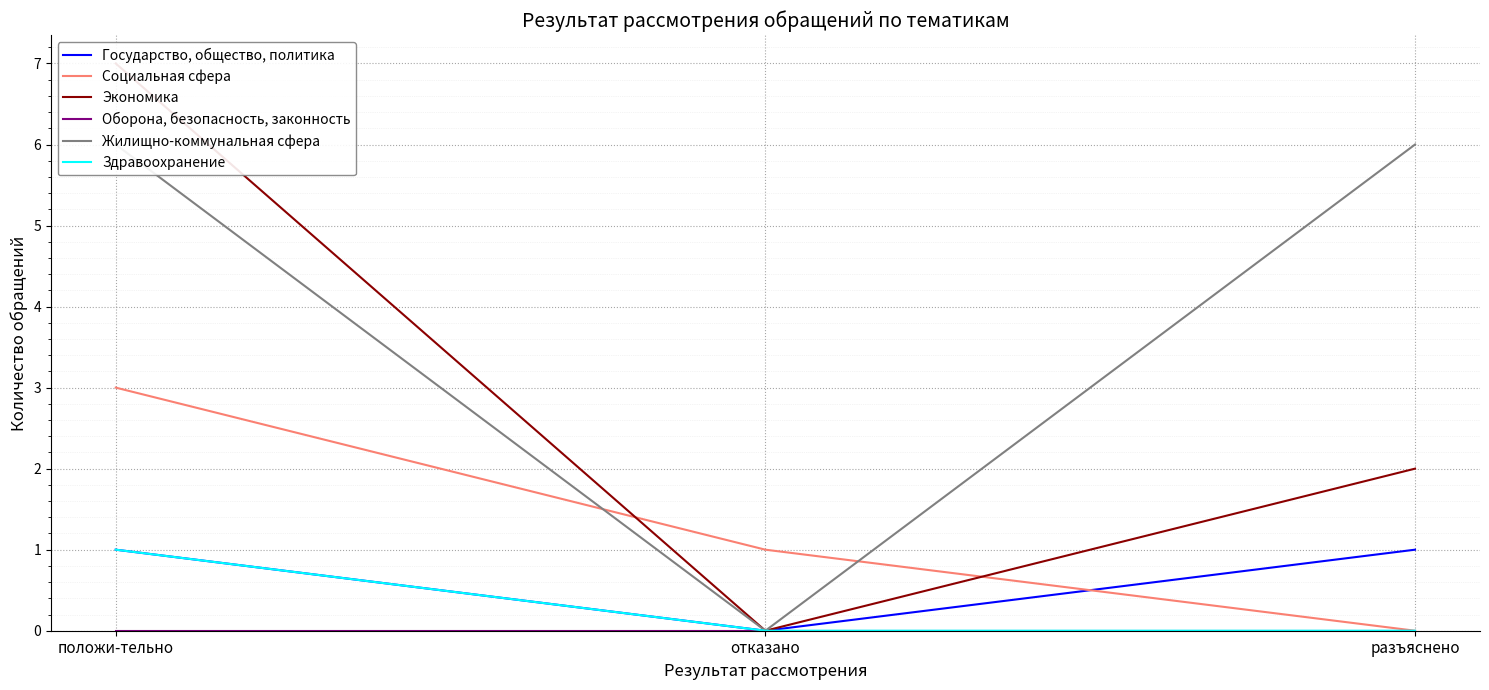

How many positive values does the Государство, общество, политика series have?

2